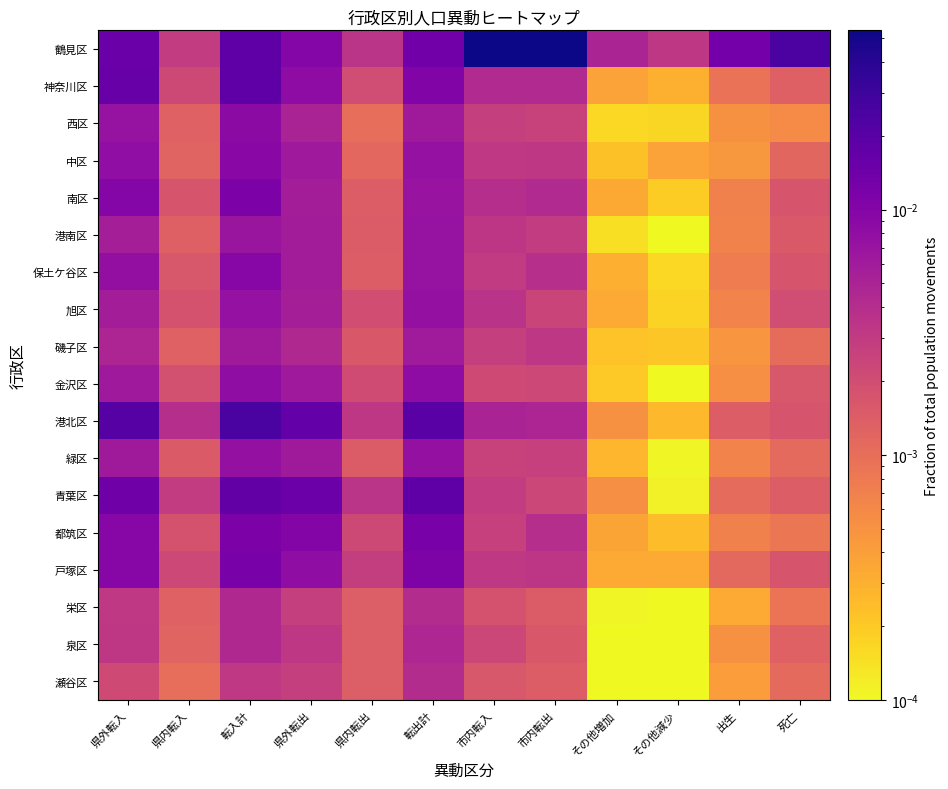

Which series has the largest range (max minus min)?

鶴見区